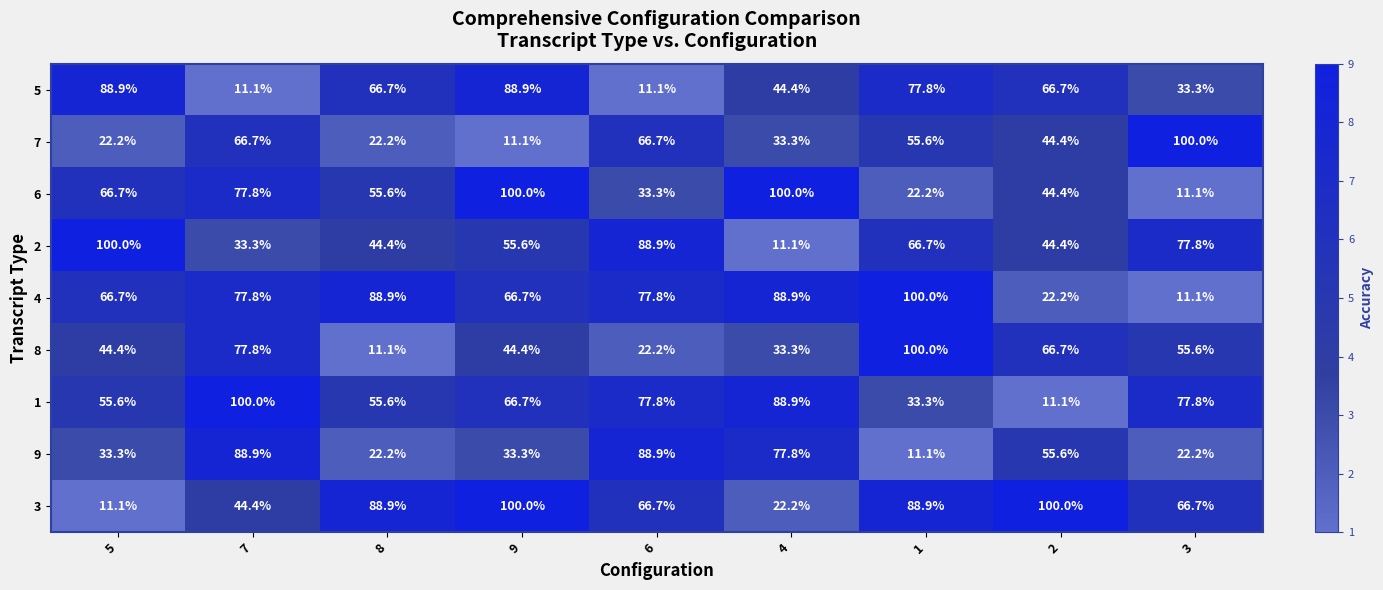

What value does the 9 series have at 8?

22.2